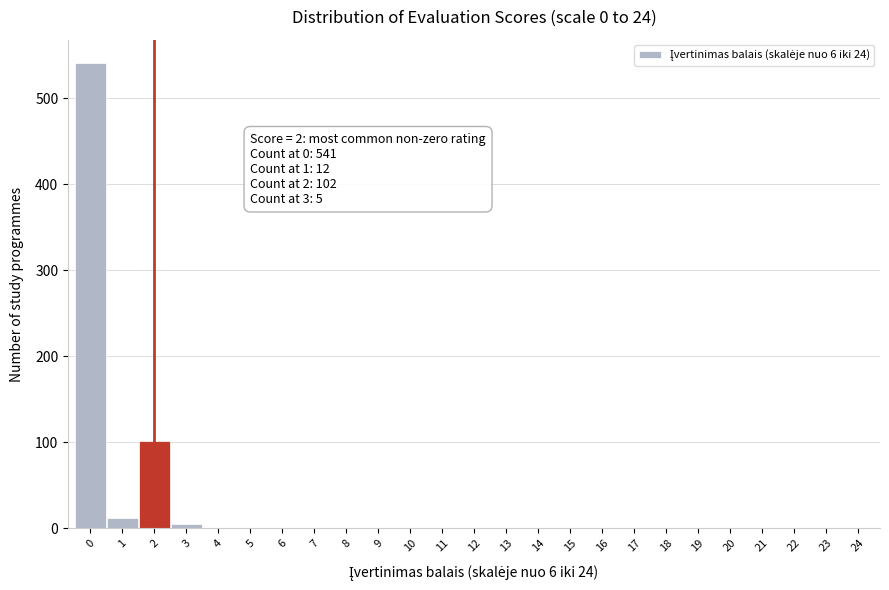

Reading left to right, transcribe all the data shown in this chart.

0=541	1=12	2=102	3=5	4=0	5=0	6=0	7=0	8=0	9=0	10=0	11=0	12=0	13=0	14=0	15=0	16=0	17=0	18=0	19=0	20=0	21=0	22=0	23=0	24=0